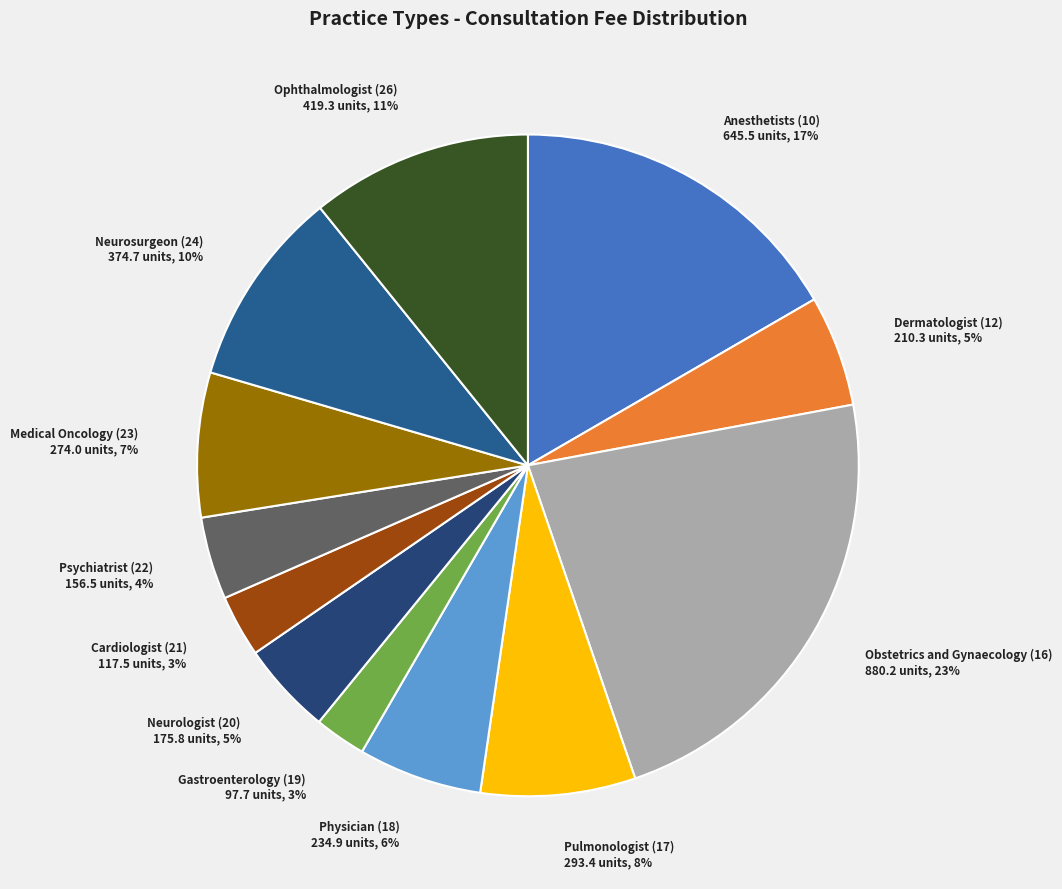

How many segments does this pie chart have?

12